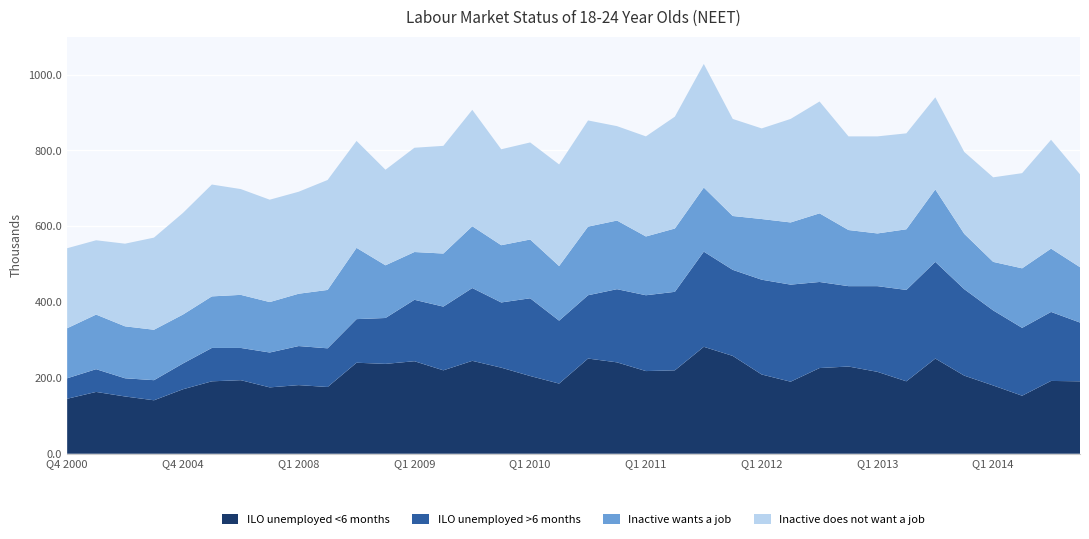

Reading left to right, extract all data points from this chart.

ILO unemployed <6 months: Q4 2000=145	Q4 2001=163	Q4 2002=151	Q4 2003=141	Q4 2004=170	Q4 2005=191	Q4 2006=194	Q4 2007=175	Q1 2008=181	Q2 2008=176	Q3 2008=240	Q4 2008=237	Q1 2009=244	Q2 2009=220	Q3 2009=245	Q4 2009=227	Q1 2010=205	Q2 2010=185	Q3 2010=251	Q4 2010=241	Q1 2011=218	Q2 2011=220	Q3 2011=282	Q4 2011=258	Q1 2012=209	Q2 2012=190	Q3 2012=226	Q4 2012=230	Q1 2013=216	Q2 2013=191	Q3 2013=251	Q4 2013=206	Q1 2014=180	Q2 2014=153	Q3 2014=192	Q4 2014=191
ILO unemployed >6 months: Q4 2000=54	Q4 2001=60	Q4 2002=48	Q4 2003=53	Q4 2004=68	Q4 2005=88	Q4 2006=85	Q4 2007=92	Q1 2008=103	Q2 2008=102	Q3 2008=115	Q4 2008=121	Q1 2009=162	Q2 2009=168	Q3 2009=192	Q4 2009=172	Q1 2010=205	Q2 2010=166	Q3 2010=167	Q4 2010=193	Q1 2011=200	Q2 2011=207	Q3 2011=251	Q4 2011=227	Q1 2012=250	Q2 2012=256	Q3 2012=227	Q4 2012=212	Q1 2013=226	Q2 2013=241	Q3 2013=255	Q4 2013=228	Q1 2014=198	Q2 2014=179	Q3 2014=182	Q4 2014=155
Inactive wants a job: Q4 2000=132	Q4 2001=144	Q4 2002=137	Q4 2003=133	Q4 2004=129	Q4 2005=136	Q4 2006=140	Q4 2007=133	Q1 2008=138	Q2 2008=154	Q3 2008=188	Q4 2008=139	Q1 2009=126	Q2 2009=140	Q3 2009=163	Q4 2009=151	Q1 2010=155	Q2 2010=144	Q3 2010=181	Q4 2010=181	Q1 2011=155	Q2 2011=167	Q3 2011=169	Q4 2011=142	Q1 2012=160	Q2 2012=164	Q3 2012=181	Q4 2012=148	Q1 2013=139	Q2 2013=160	Q3 2013=191	Q4 2013=146	Q1 2014=128	Q2 2014=157	Q3 2014=167	Q4 2014=146
Inactive does not want a job: Q4 2000=211	Q4 2001=196	Q4 2002=218	Q4 2003=243	Q4 2004=268	Q4 2005=295	Q4 2006=279	Q4 2007=270	Q1 2008=269	Q2 2008=290	Q3 2008=282	Q4 2008=252	Q1 2009=275	Q2 2009=284	Q3 2009=307	Q4 2009=253	Q1 2010=256	Q2 2010=268	Q3 2010=280	Q4 2010=249	Q1 2011=264	Q2 2011=295	Q3 2011=326	Q4 2011=256	Q1 2012=239	Q2 2012=273	Q3 2012=295	Q4 2012=247	Q1 2013=256	Q2 2013=253	Q3 2013=243	Q4 2013=216	Q1 2014=223	Q2 2014=251	Q3 2014=287	Q4 2014=245